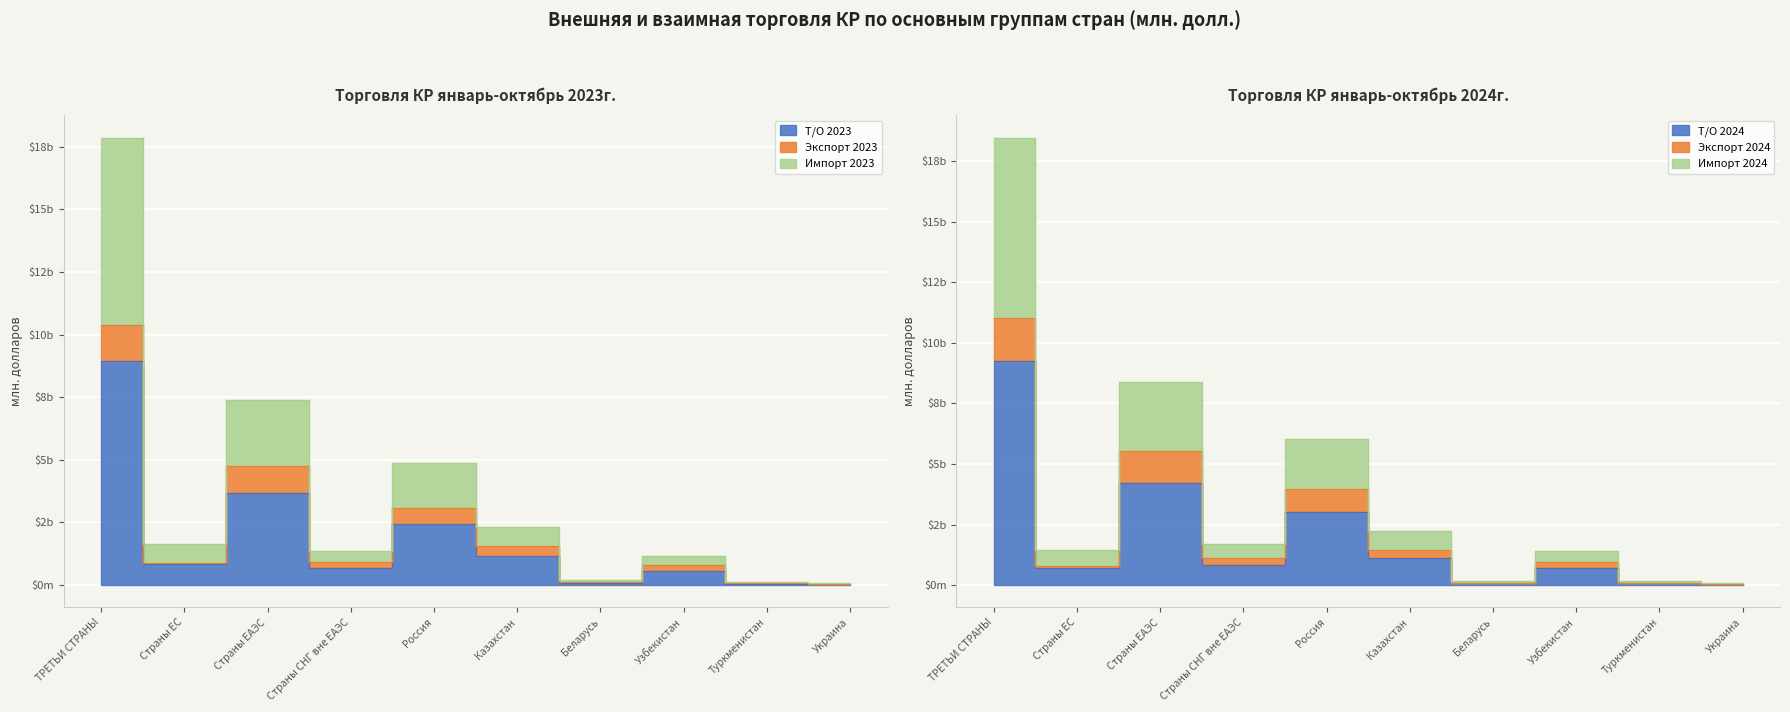

Where does the Импорт 2024 series first go above 1680?

ТРЕТЬИ СТРАНЫ